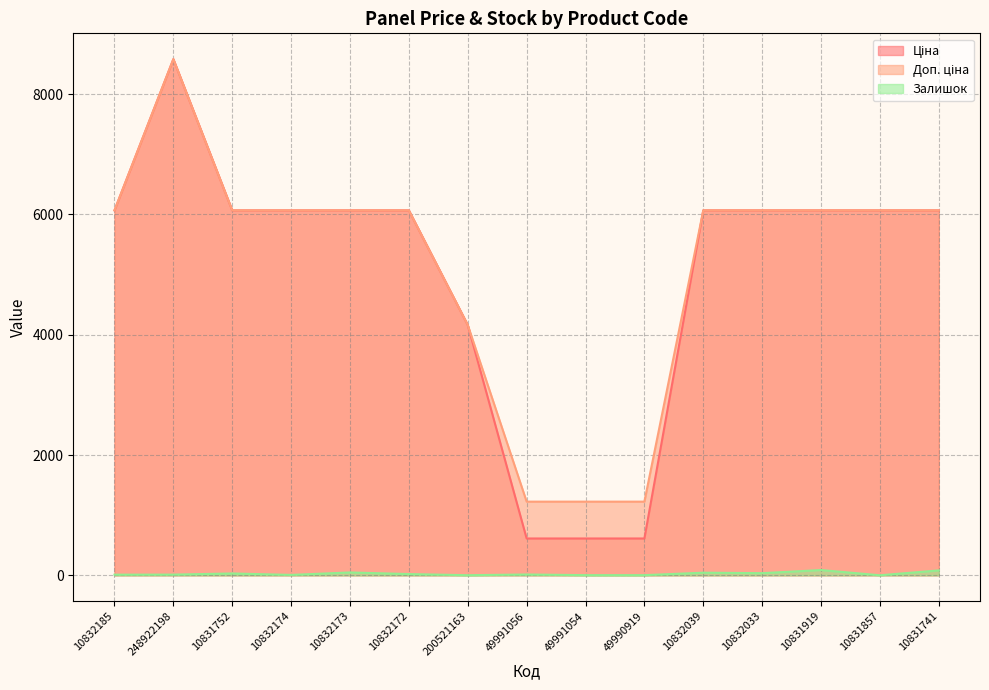

Is it true that Доп. ціна equals 3151.4 at 10832185?

False